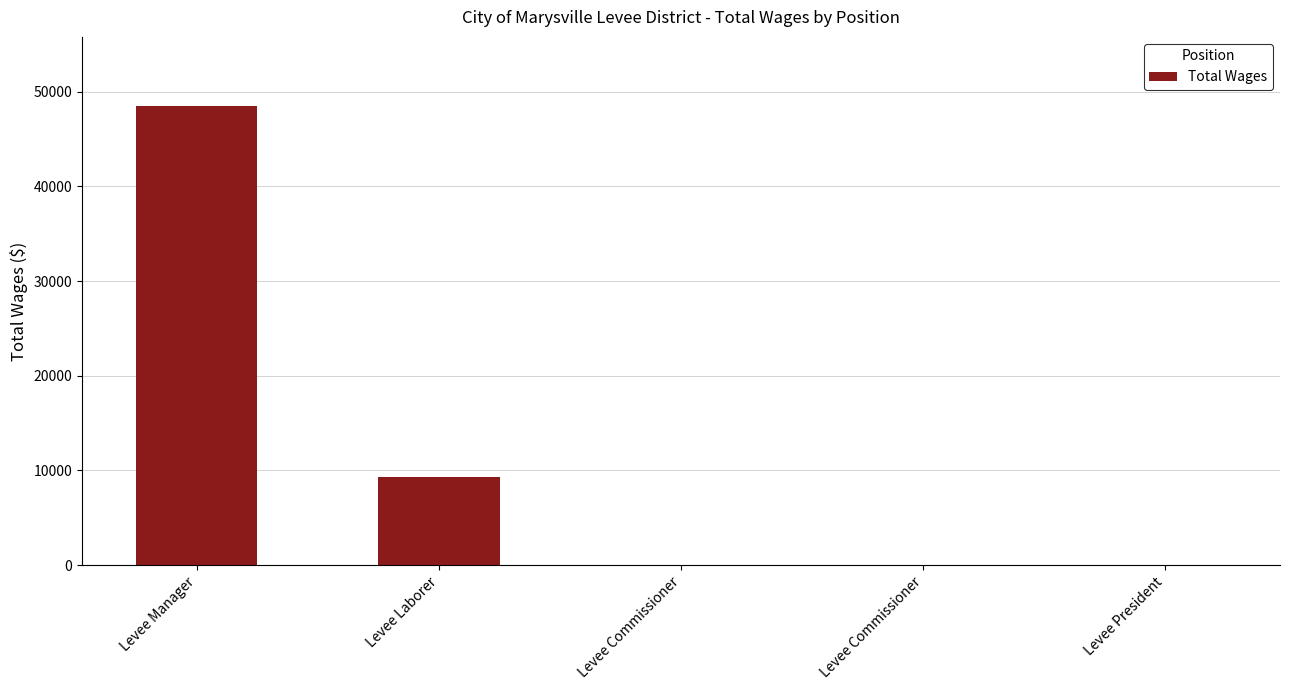

Which has a higher value, Levee President or Levee Commissioner?

Levee President